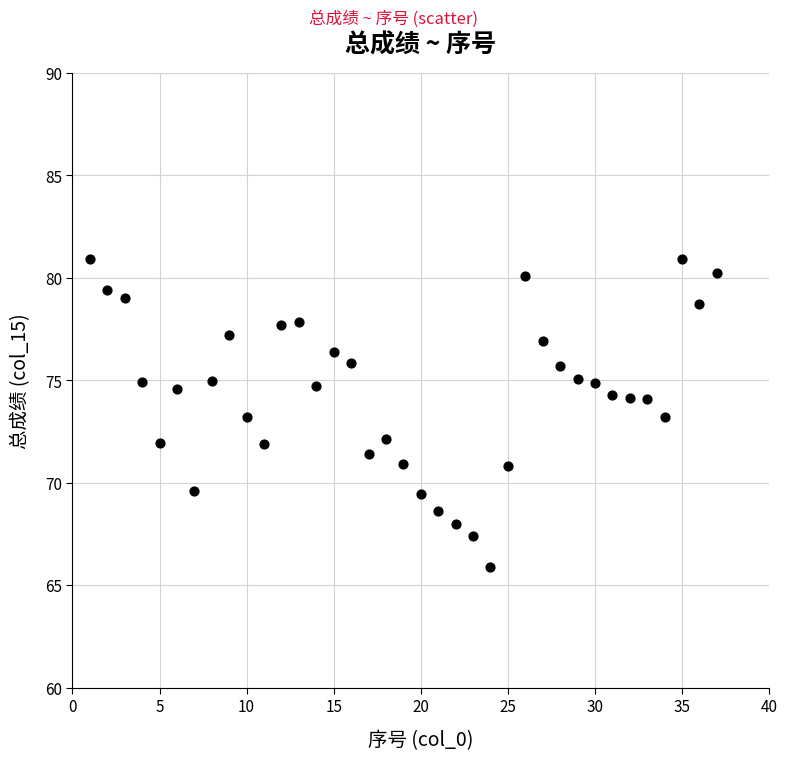

What is the range of X values (max minus min)?

36.0